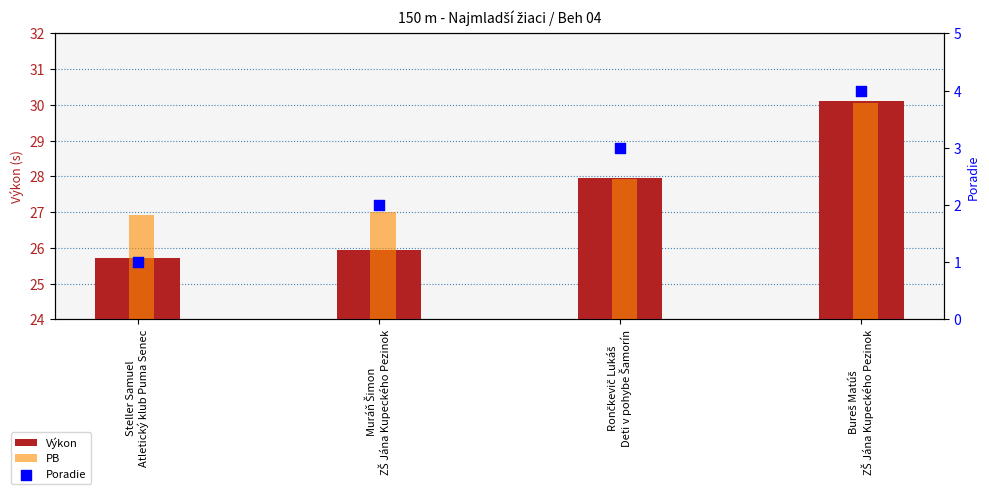

At which category is the sum across all series the highest?

Bureš Matúš
ZŠ Jána Kupeckého Pezinok